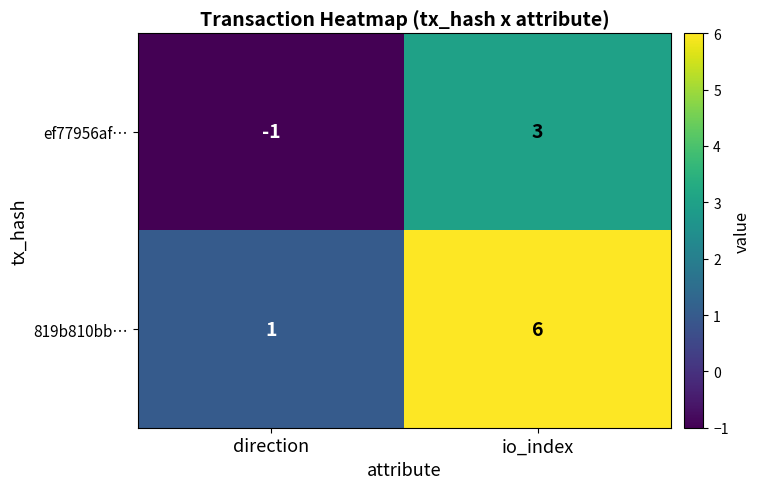

List the series in order of their peak value, highest first.

819b810bb…, ef77956af…